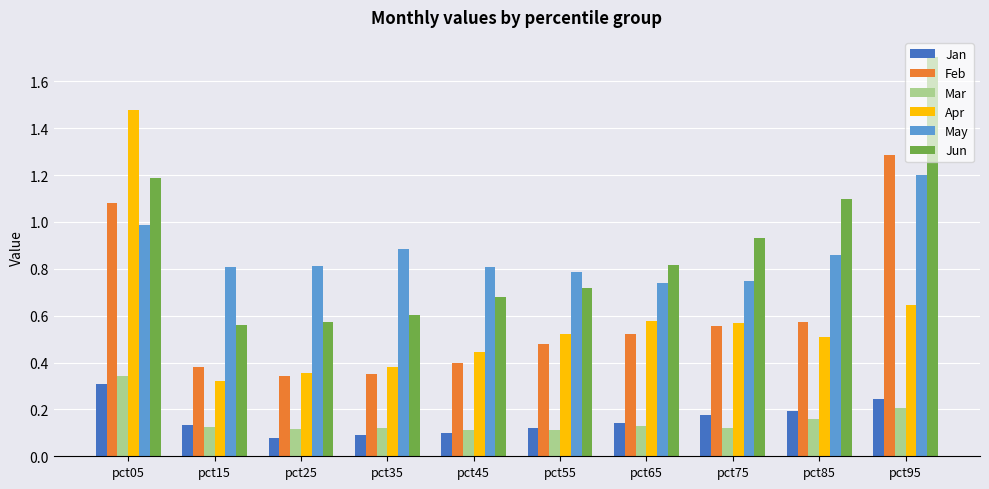

What is the maximum value for Jun?

1.7